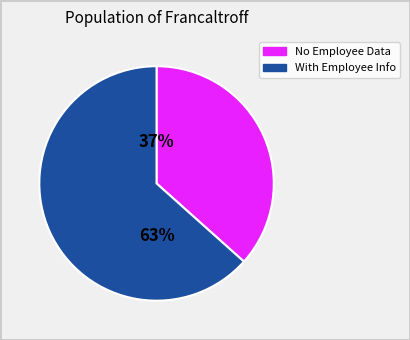

Is there any slice that represents more than half of the pie?

Yes